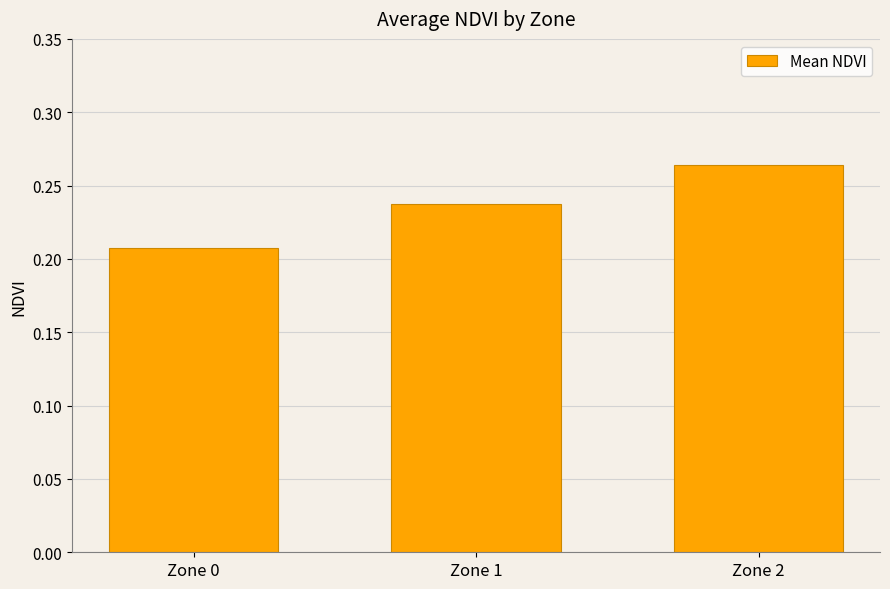

What is the sum of all values?

0.7